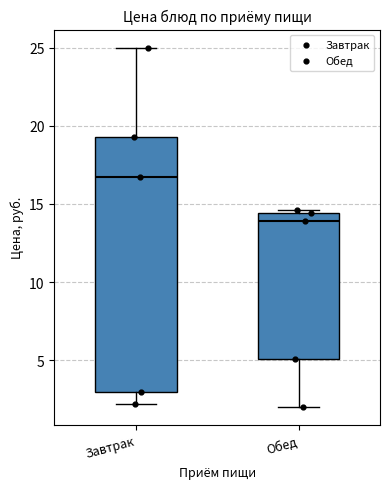

Comparing the boxes themselves (not the whiskers), which one is the tallest?

Завтрак